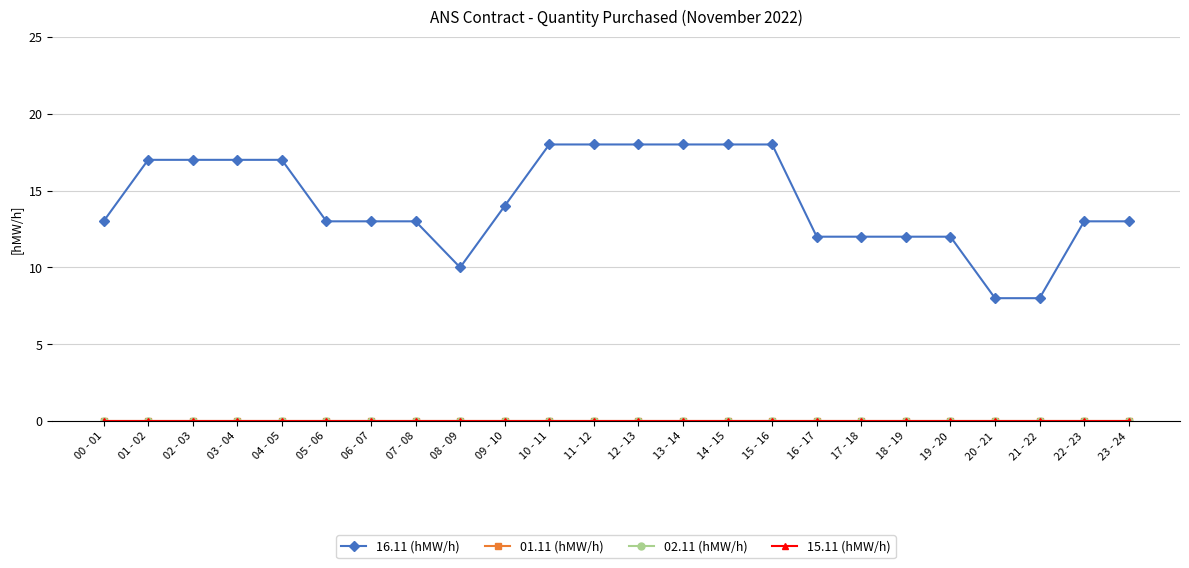

Which label corresponds to the smallest value in the chart?

00 - 01